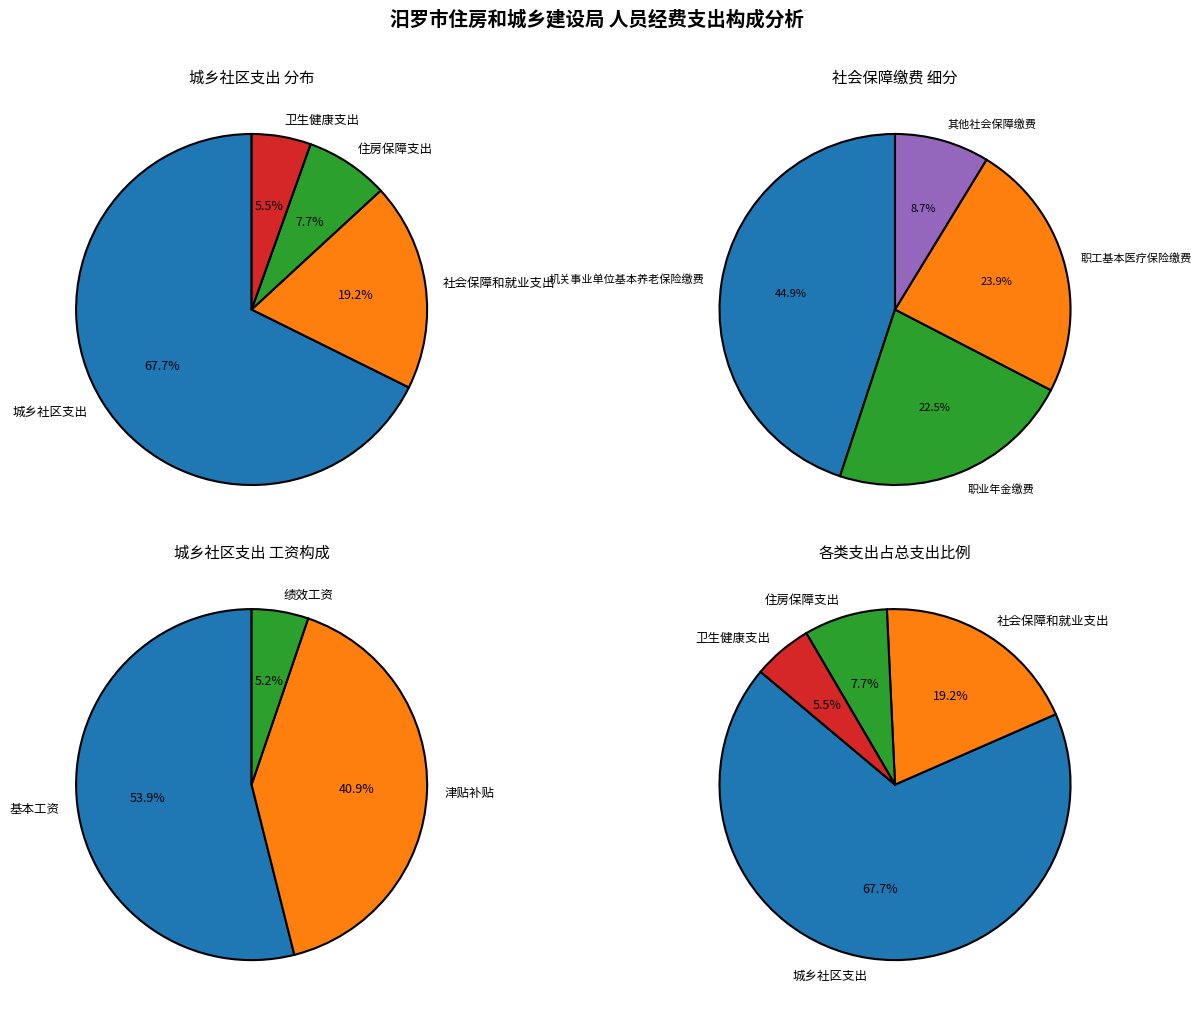

How many slices are in this pie chart?

4